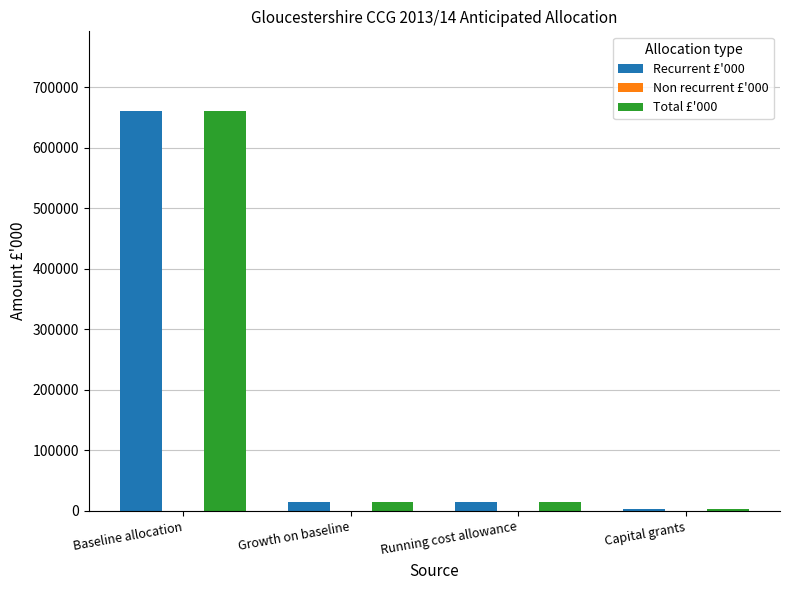

At which label does Recurrent £'000 reach its minimum?

Capital grants